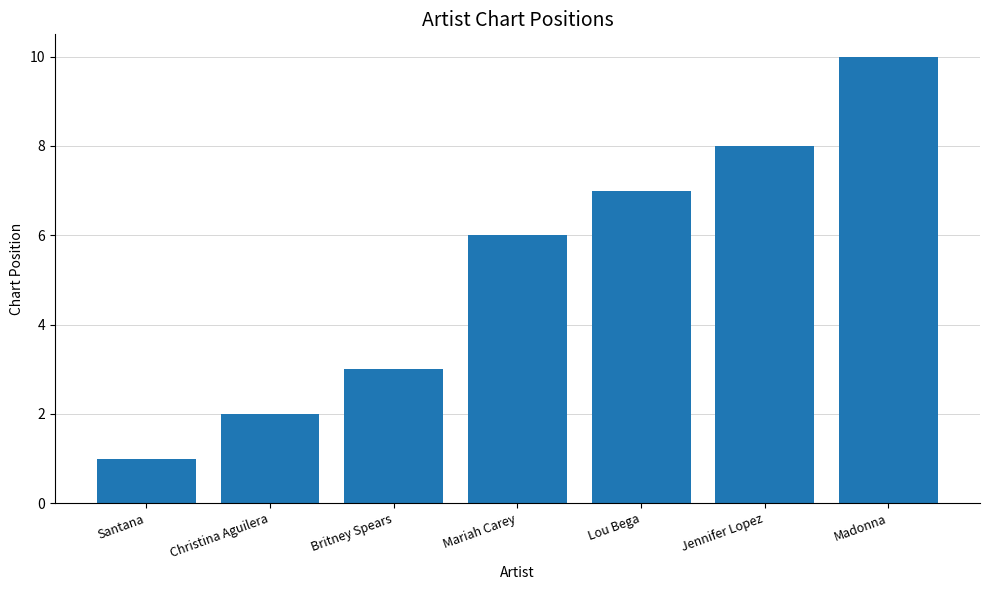

Reading left to right, extract all data points from this chart.

Santana=1	Christina Aguilera=2	Britney Spears=3	Mariah Carey=6	Lou Bega=7	Jennifer Lopez=8	Madonna=10